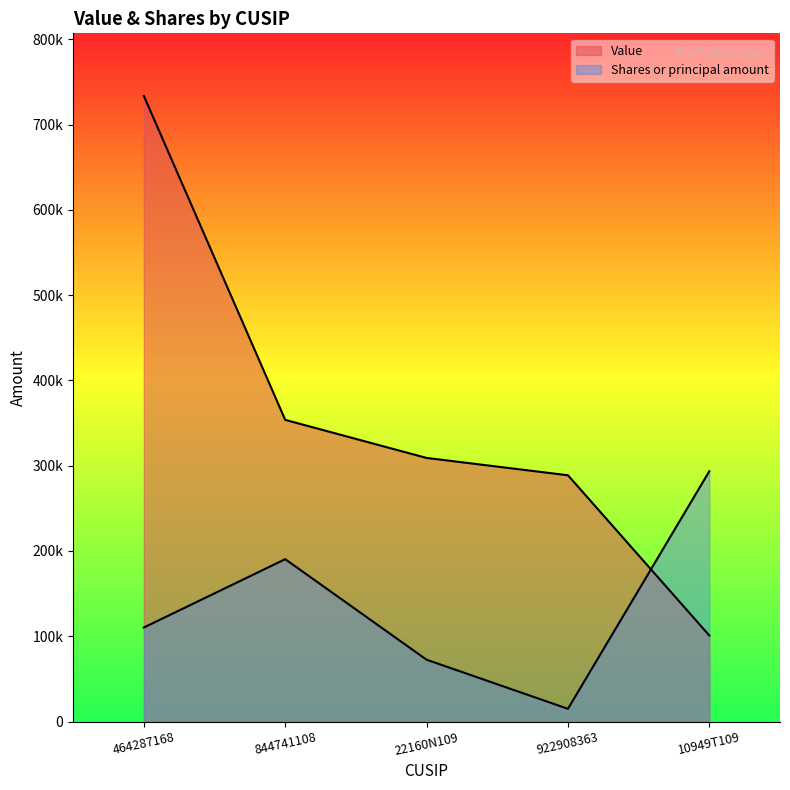

Where is Shares or principal amount nearest to the value 154193?

844741108